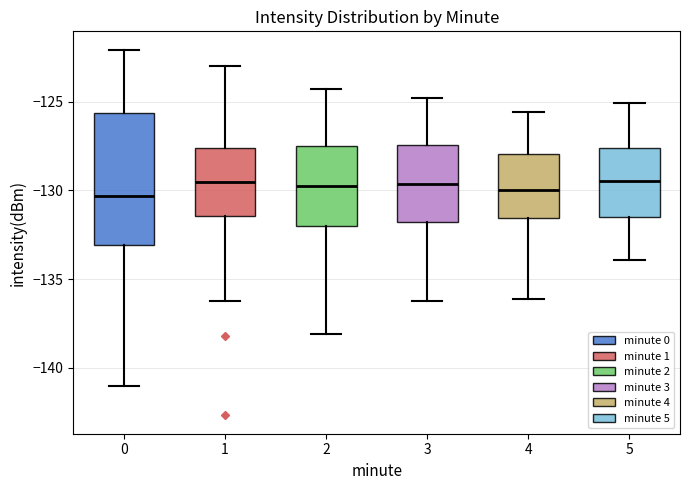

Reading left to right, transcribe this box plot: for each box, give where its median line is, the range the box spans, and where its two whiskers end, as read against the y-axis. The values are not printed on the chart, so give them approximately, as read against the axis.

0: median -130.5, box -133.0 to -125.5, whiskers -141.0 to -122.0
1: median -129.5, box -131.5 to -127.5, whiskers -136.0 to -123.0
2: median -129.5, box -132.0 to -127.5, whiskers -138.0 to -124.5
3: median -129.5, box -132.0 to -127.5, whiskers -136.0 to -125.0
4: median -130.0, box -131.5 to -128.0, whiskers -136.0 to -125.5
5: median -129.5, box -131.5 to -127.5, whiskers -134.0 to -125.0